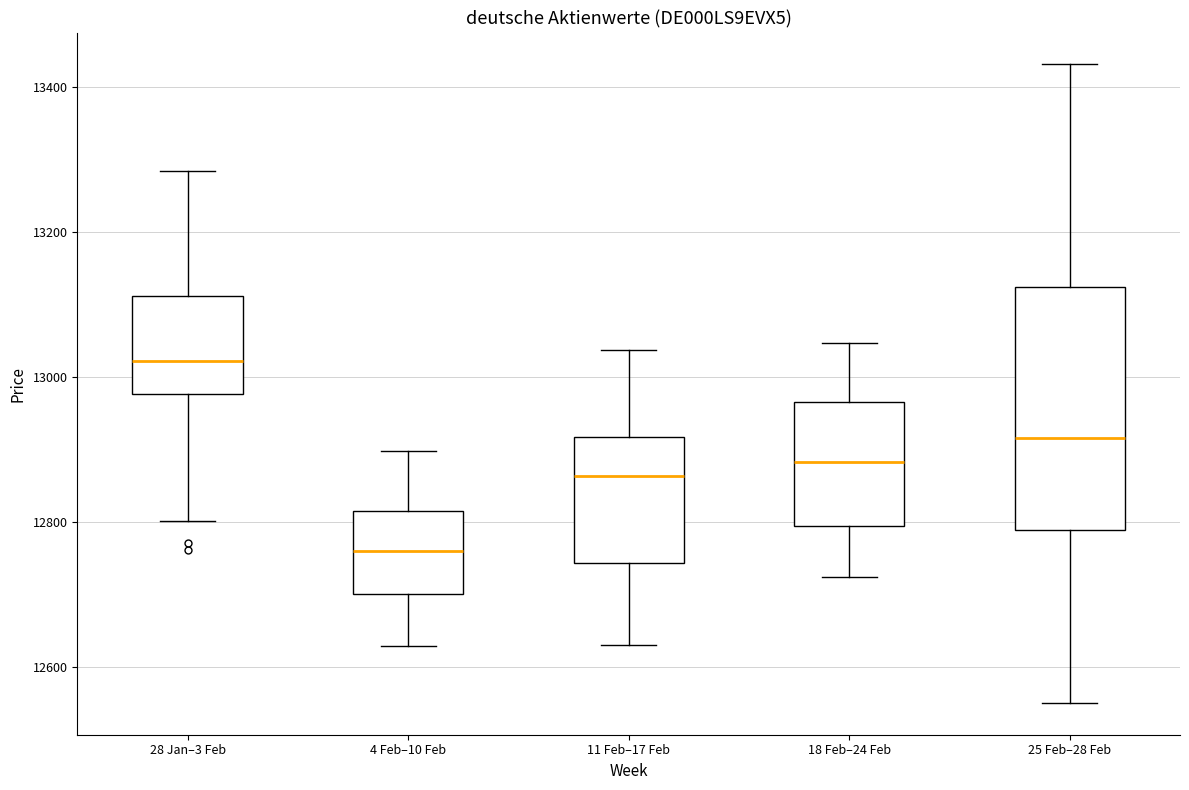

Reading left to right, read every box against the y-axis: the position of its median line, the range the box covers, and the ends of its whiskers. The values are not printed on the chart, so give them approximately, as read against the axis.

28 Jan–3 Feb: median 13020, box 12980 to 13120, whiskers 12800 to 13280
4 Feb–10 Feb: median 12760, box 12700 to 12820, whiskers 12620 to 12900
11 Feb–17 Feb: median 12860, box 12740 to 12920, whiskers 12640 to 13040
18 Feb–24 Feb: median 12880, box 12800 to 12960, whiskers 12720 to 13040
25 Feb–28 Feb: median 12920, box 12780 to 13120, whiskers 12560 to 13440